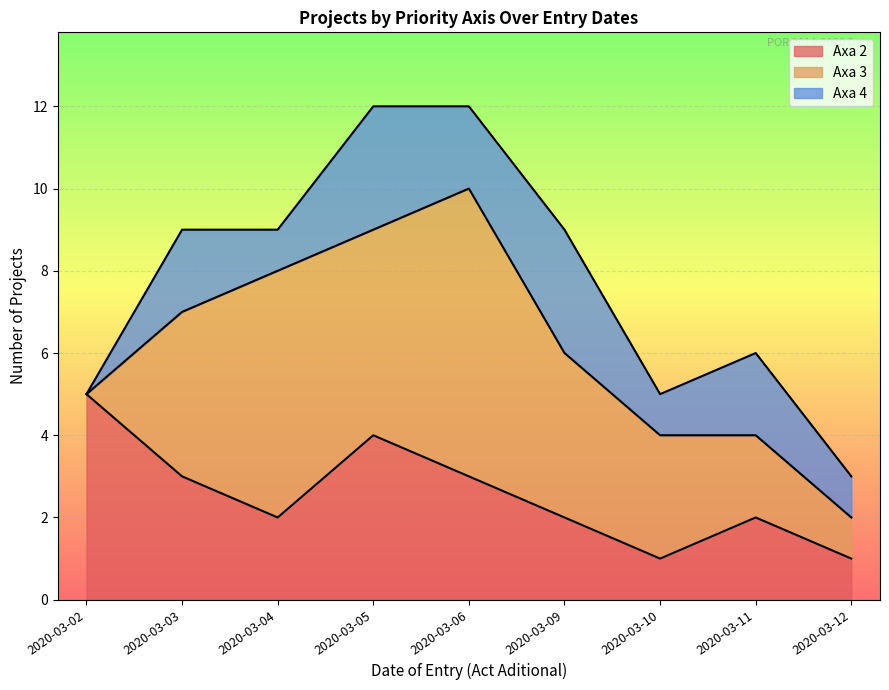

At which label does Axa 2 first exceed 2?

2020-03-02